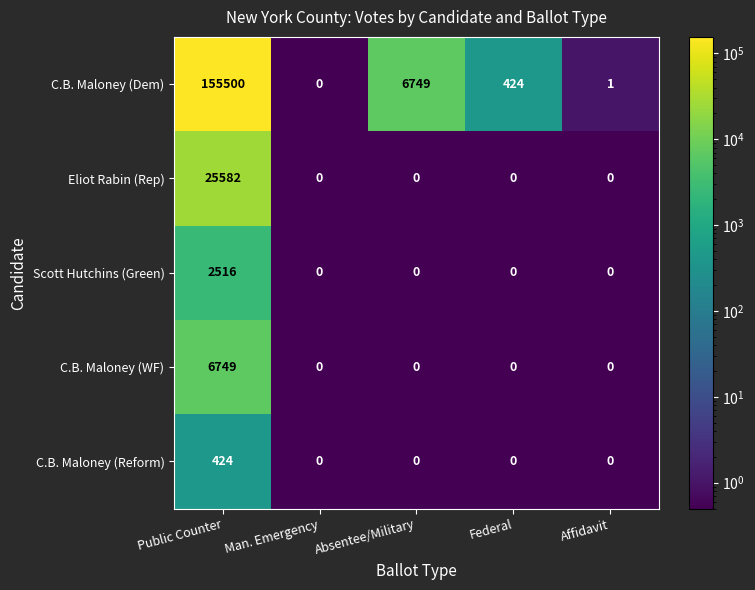

Rank the series by their maximum value, from highest to lowest.

C.B. Maloney (Dem), Eliot Rabin (Rep), C.B. Maloney (WF), Scott Hutchins (Green), C.B. Maloney (Reform)